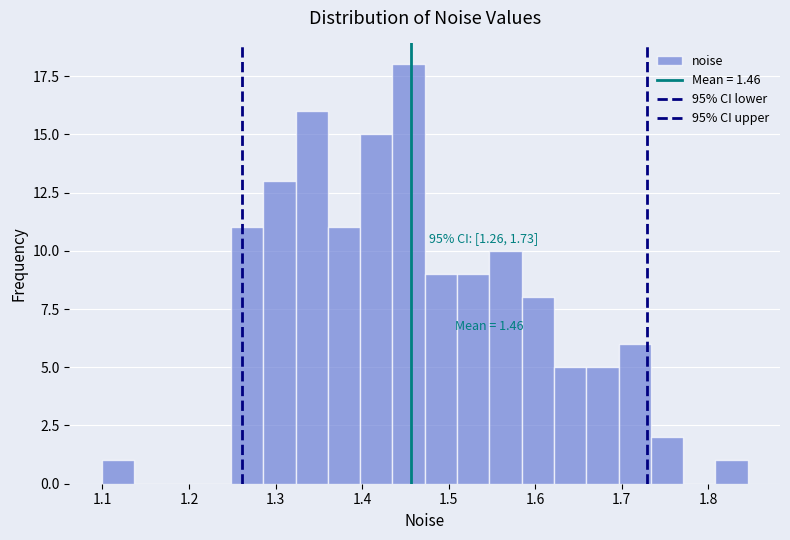

Read against the x-axis, roughly where is the centre of the tallest bar?

1.45